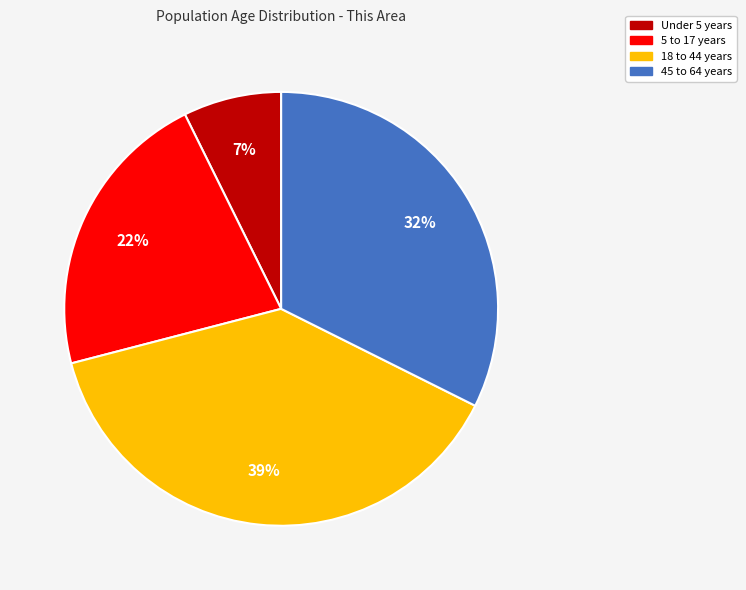

To the nearest percent, what is the average slice percentage?

25%